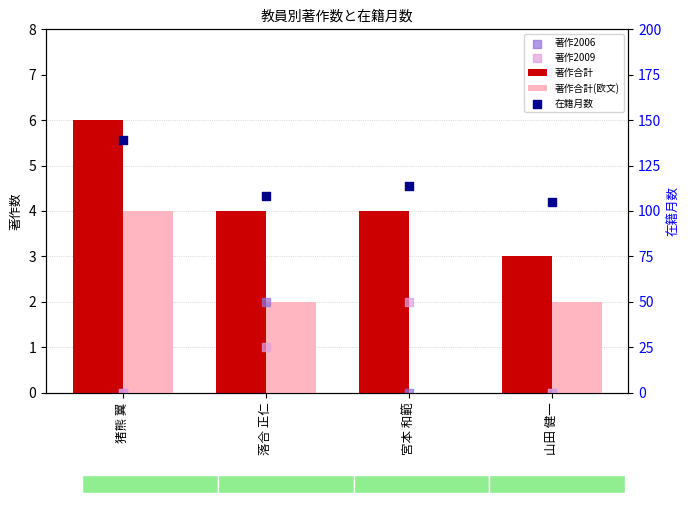

Which series has the largest total across all categories?

在籍月数